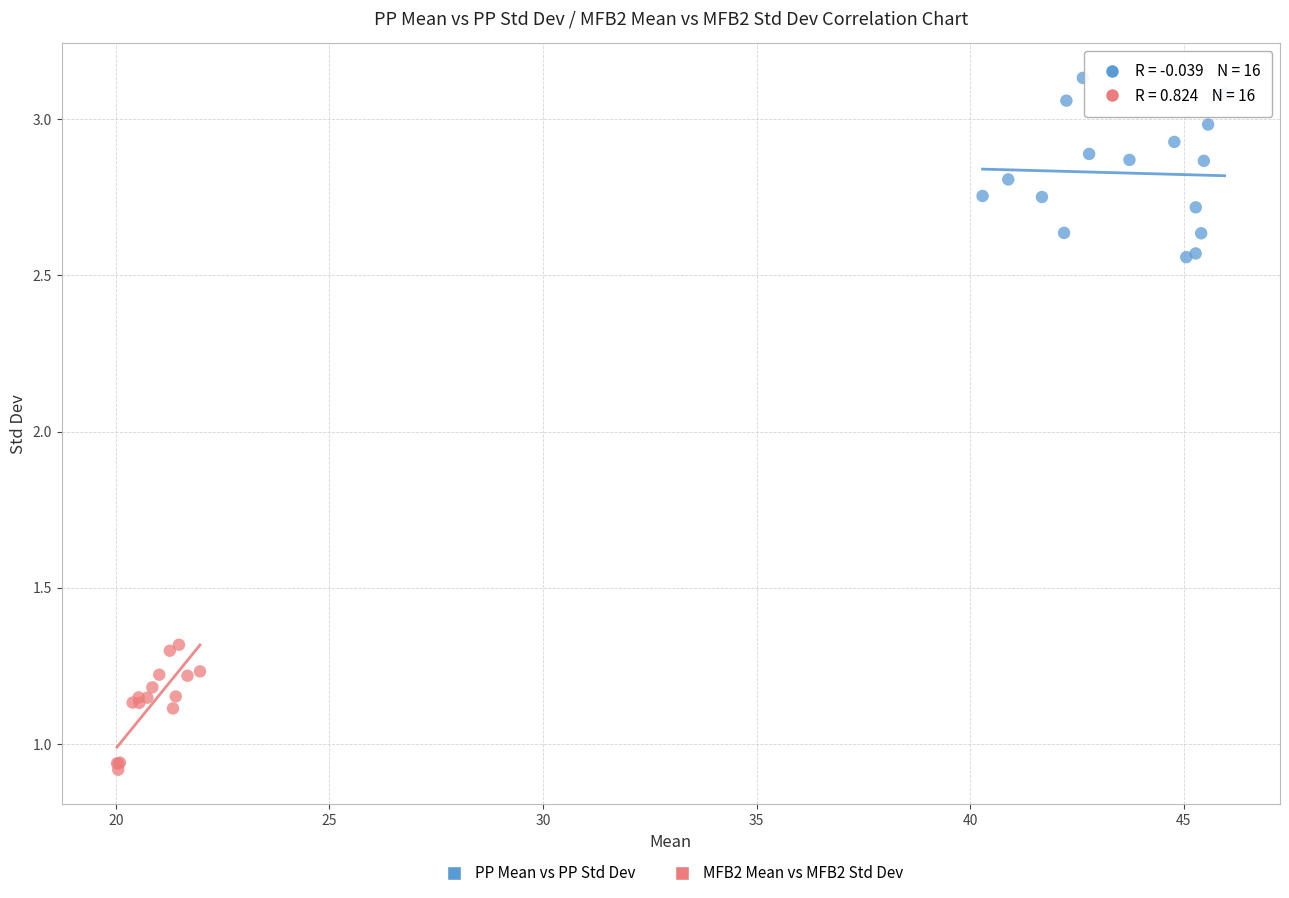

Which series has the largest Y range (max minus min)?

PP Mean vs PP Std Dev